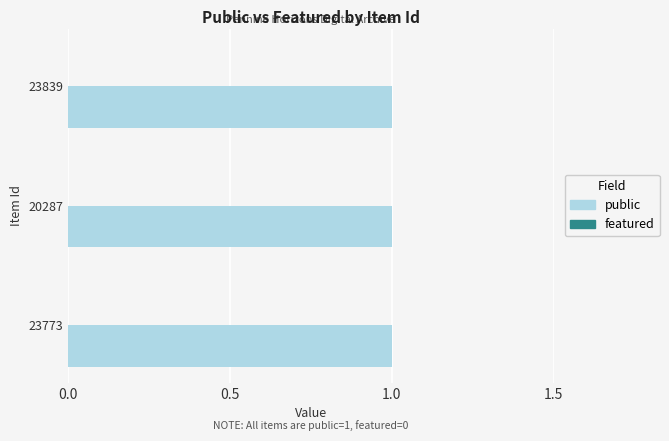

List the series in order of their overall mean, highest first.

public, featured